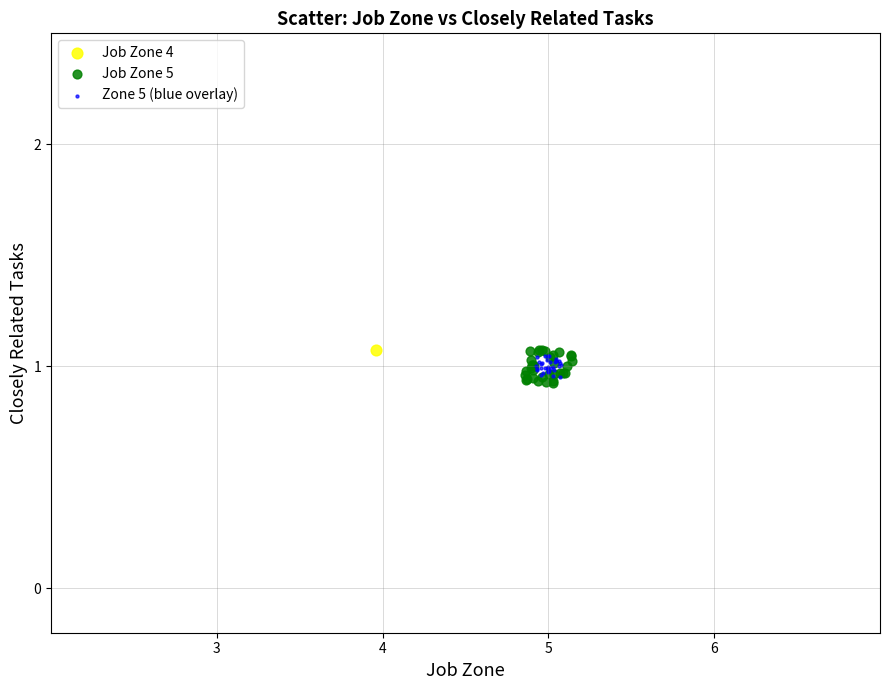

What are all the series names shown in the legend?

Job Zone 4, Job Zone 5, Zone 5 (blue overlay)